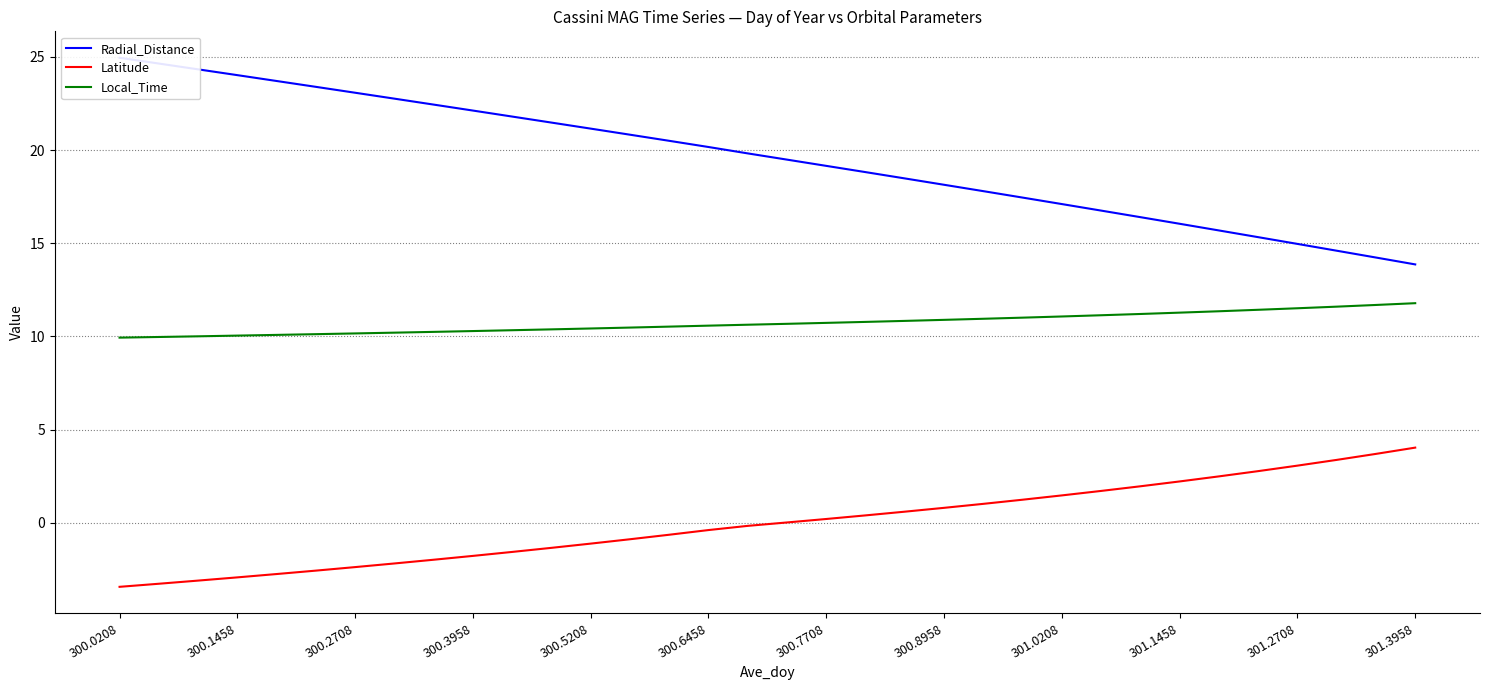

True or false: Radial_Distance has more than 2 points higher than both neighbors.

False